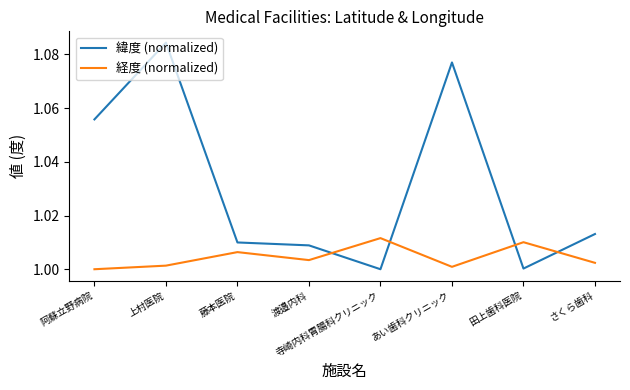

What is the spread (max minus min) of values at あい歯科クリニック?

0.1